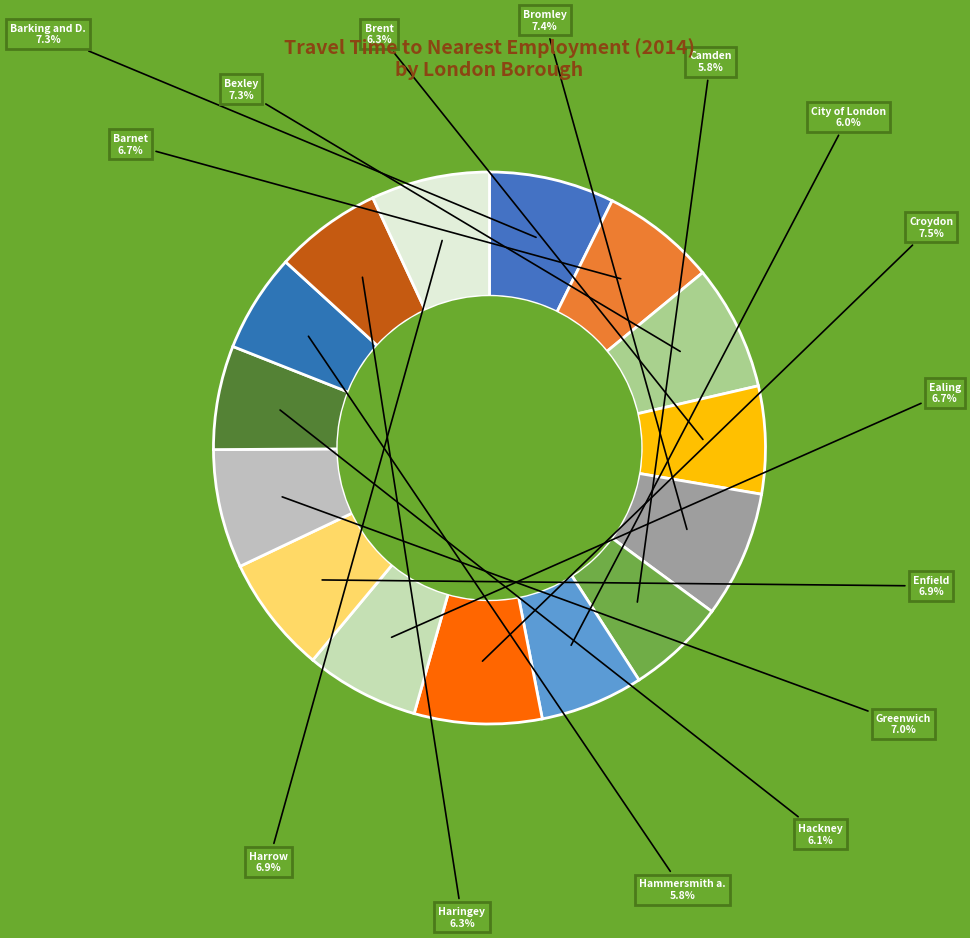

How many slices are in this pie chart?

15